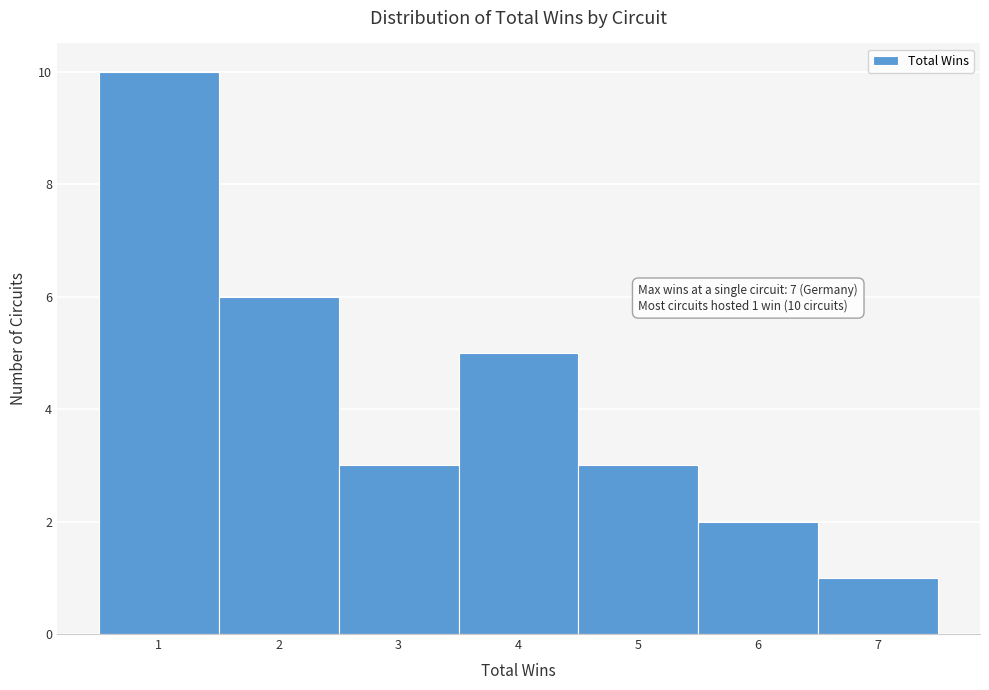

Over which range of the x-axis is the bar tallest?

0.5 to 1.5